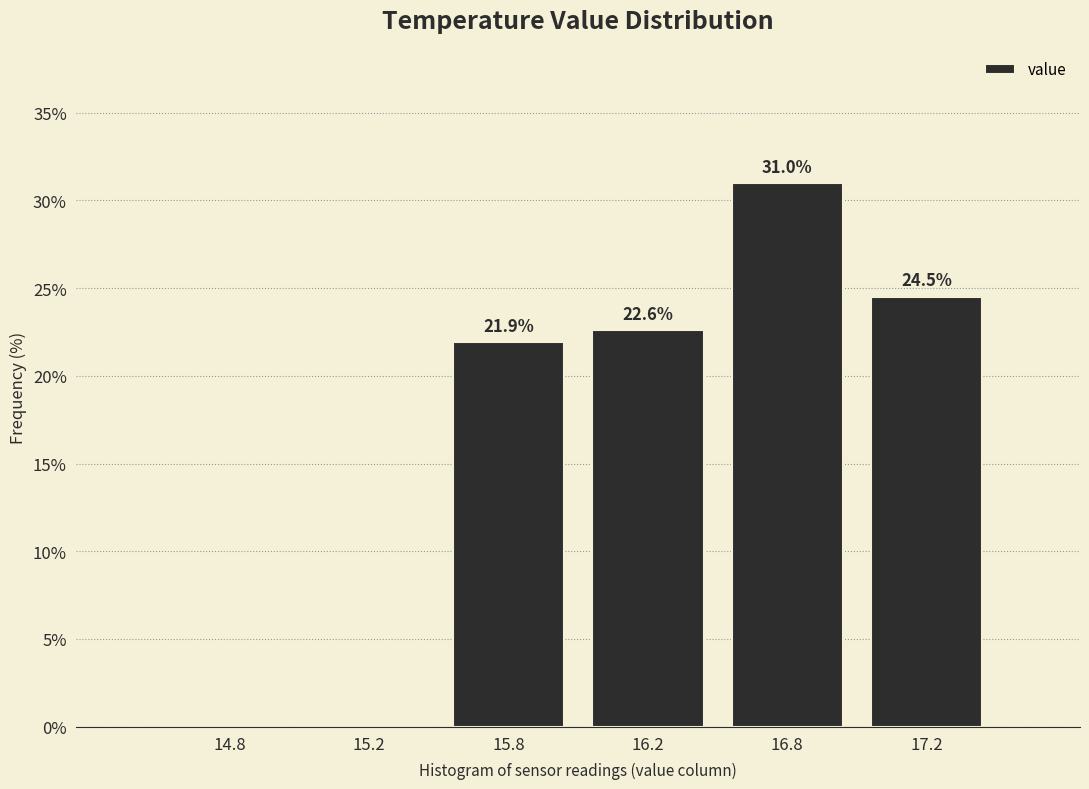

Reading left to right, what are all the values shown in this chart?

14.8=0.0	15.2=0.0	15.8=21.9	16.2=22.6	16.8=31.0	17.2=24.5